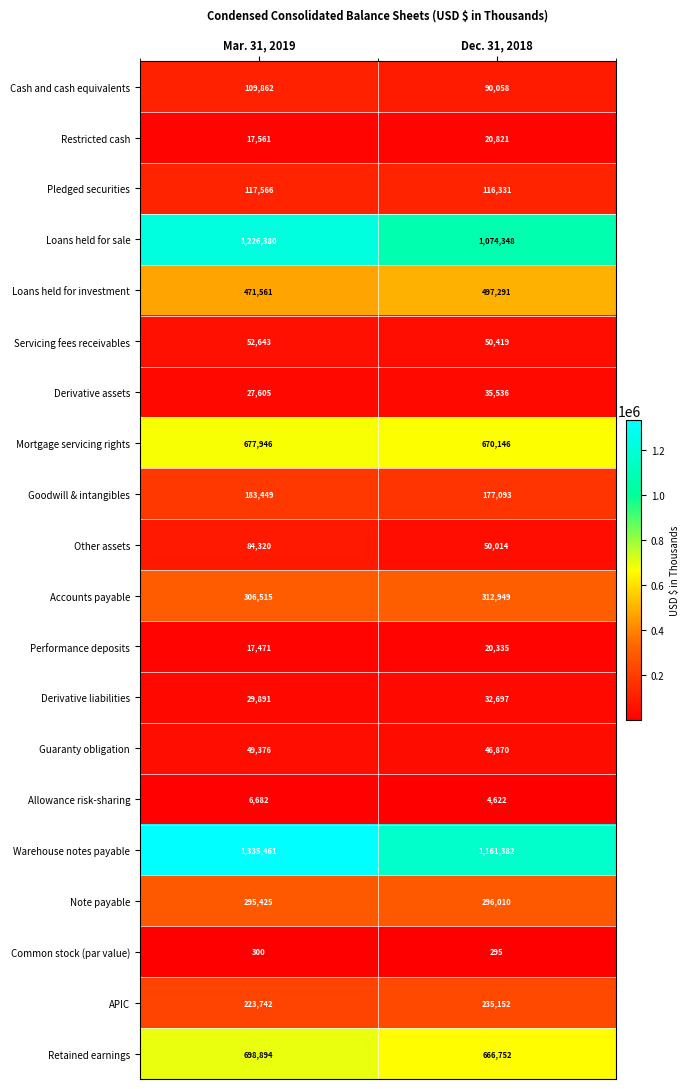

Rank the series at Dec. 31, 2018 from lowest to highest value.

Common stock (par value), Allowance risk-sharing, Performance deposits, Restricted cash, Derivative liabilities, Derivative assets, Guaranty obligation, Other assets, Servicing fees receivables, Cash and cash equivalents, Pledged securities, Goodwill & intangibles, APIC, Note payable, Accounts payable, Loans held for investment, Retained earnings, Mortgage servicing rights, Loans held for sale, Warehouse notes payable